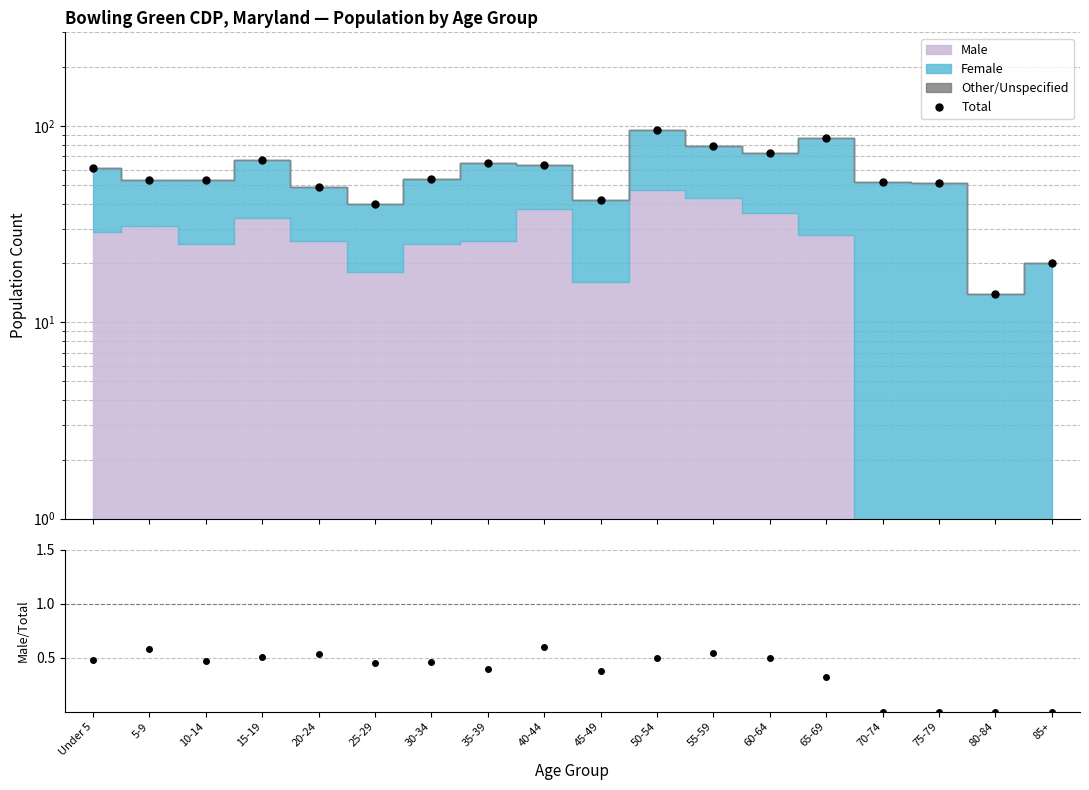

Reading left to right, extract all data points from this chart.

Total: Under 5=61.0	5-9=53.0	10-14=53.0	15-19=67.0	20-24=49.0	25-29=40.0	30-34=54.0	35-39=65.0	40-44=63.0	45-49=42.0	50-54=95.0	55-59=79.0	60-64=73.0	65-69=87.0	70-74=52.0	75-79=51.0	80-84=14.0	85+=20.0
Male/Total: Under 5=0.5	5-9=0.6	10-14=0.5	15-19=0.5	20-24=0.5	25-29=0.5	30-34=0.5	35-39=0.4	40-44=0.6	45-49=0.4	50-54=0.5	55-59=0.5	60-64=0.5	65-69=0.3	70-74=0.0	75-79=0.0	80-84=0.0	85+=0.0